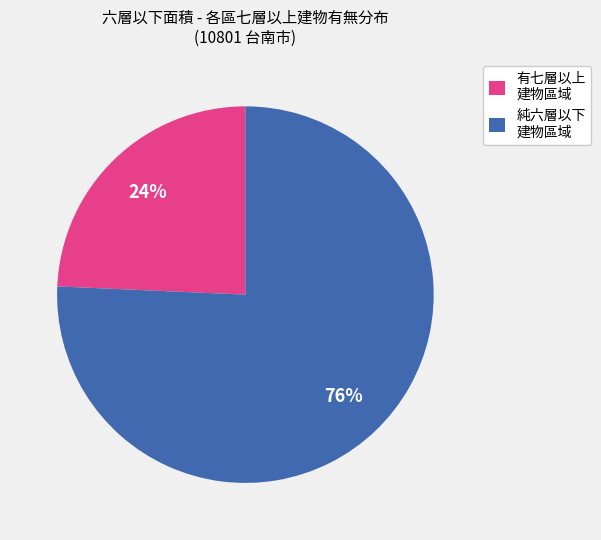

Combined, do 有七層以上 建物區域 and 純六層以下 建物區域 account for over 50%?

Yes